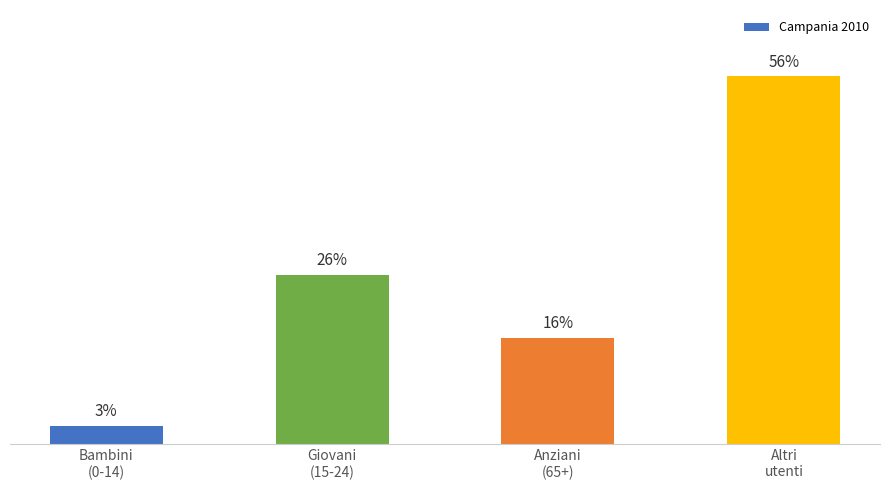

At which label is the value closest to 29?

Giovani
(15-24)